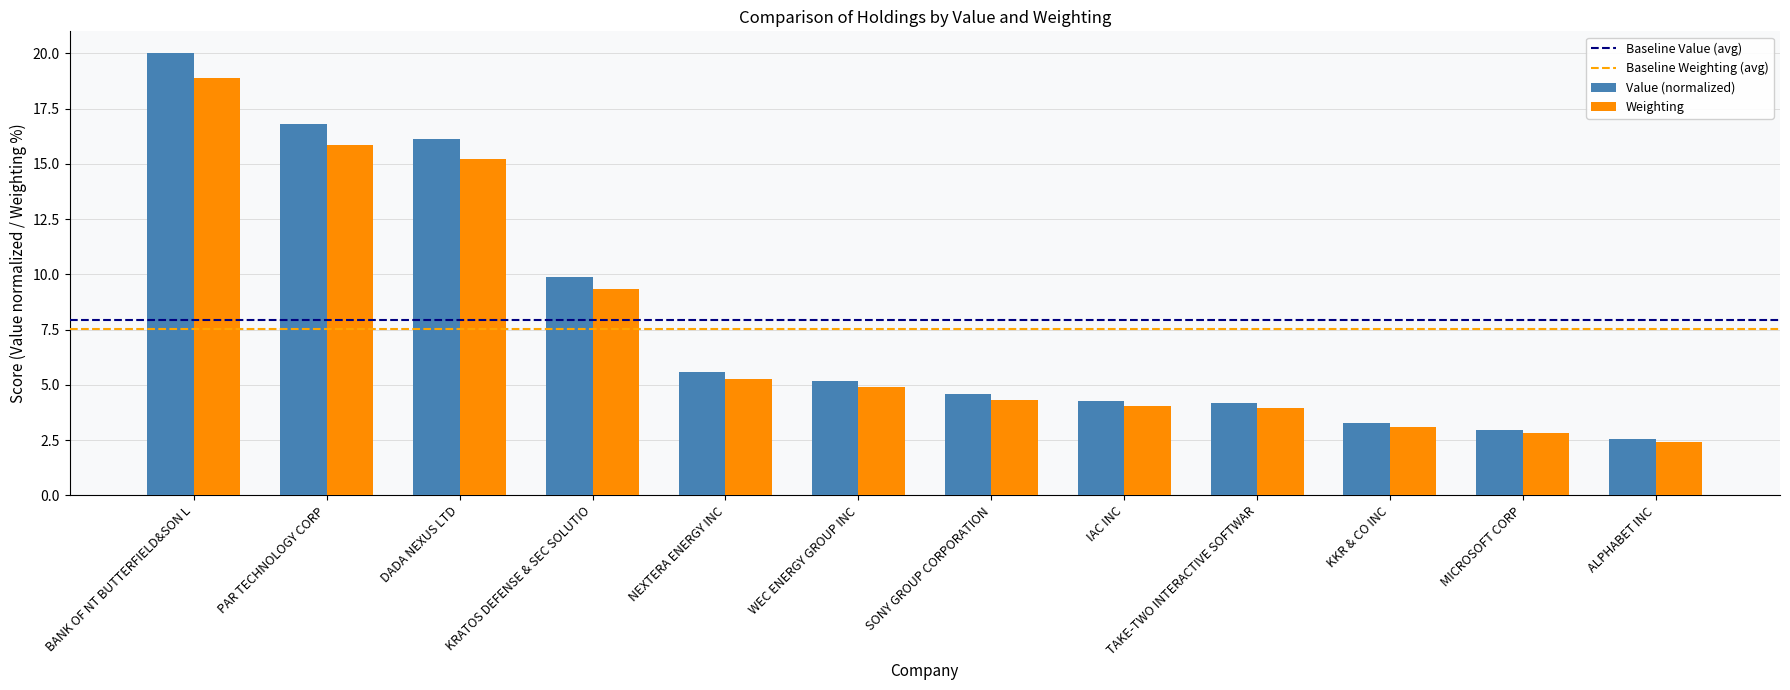

The value of Weighting at PAR TECHNOLOGY CORP is 15.8. True or false?

True